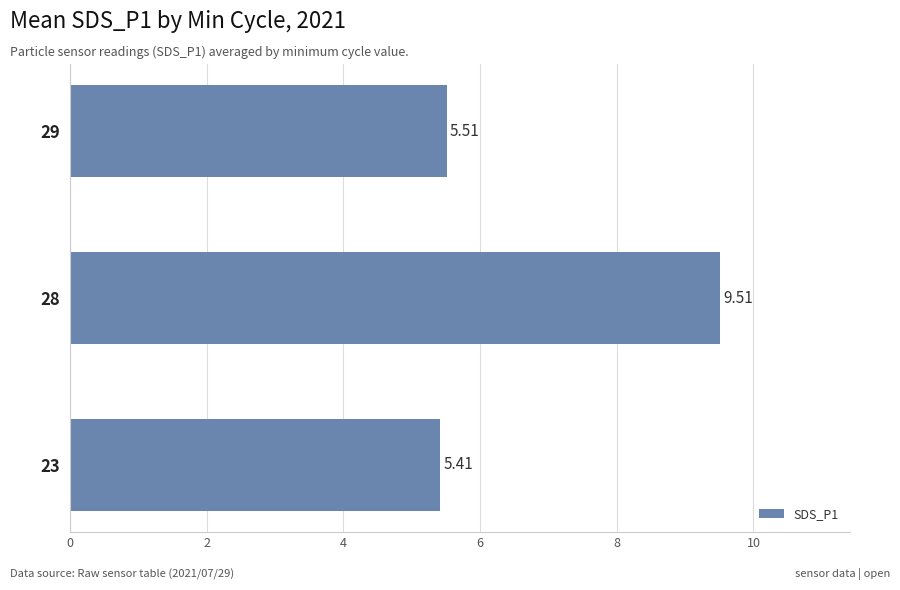

List the labels in order of value, smallest first.

23, 29, 28